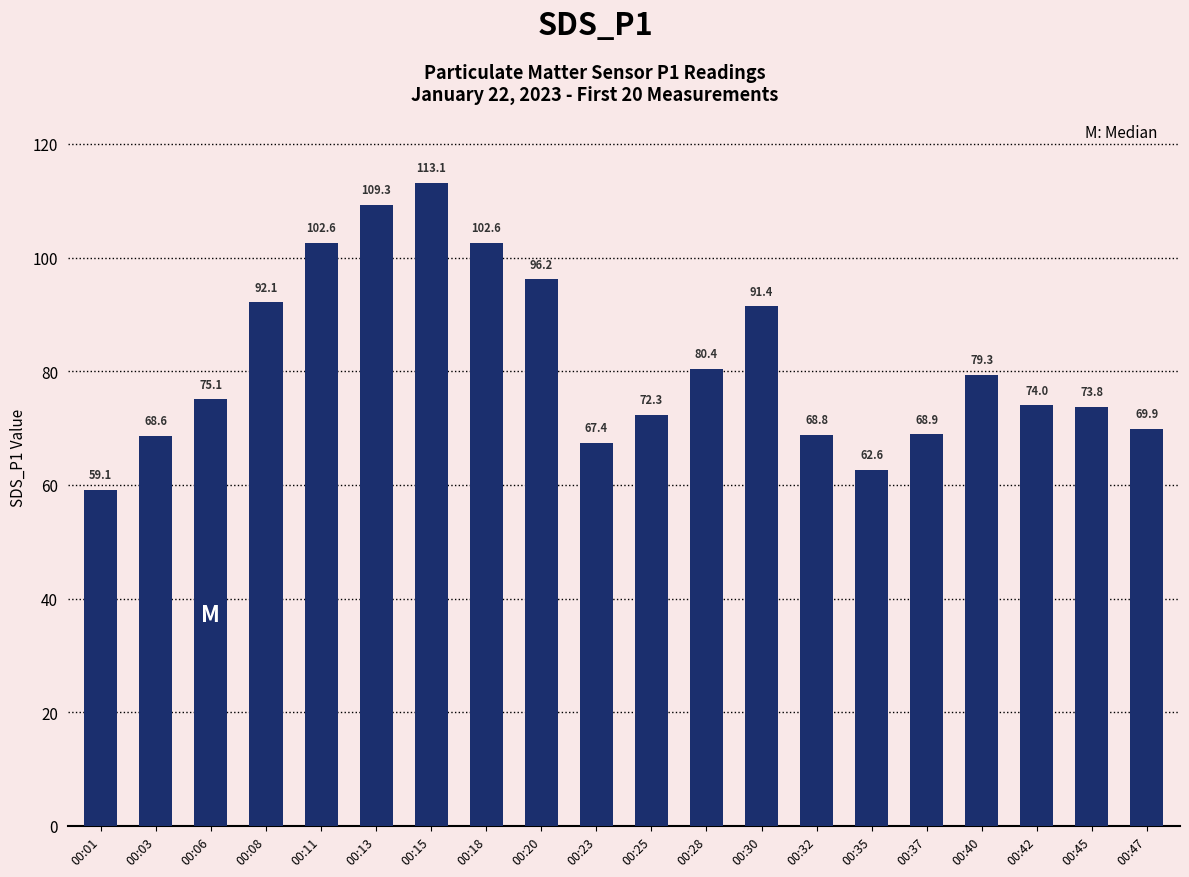

What is the change in value from 00:01 to 00:37?

+9.8